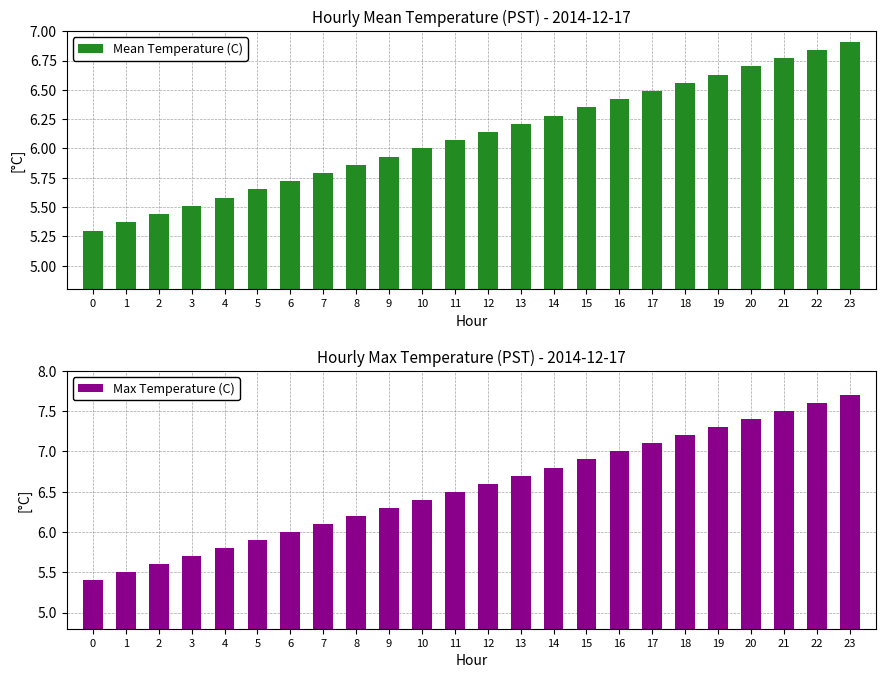

Which series has the largest range (max minus min)?

Max Temperature (C)